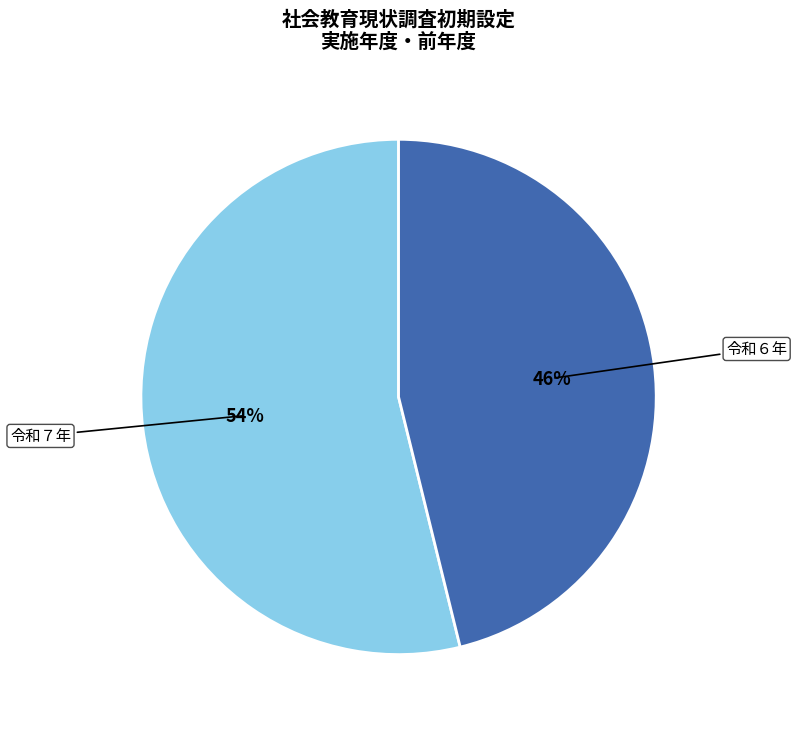

True or false: 令和６年 accounts for 35% of the total.

False